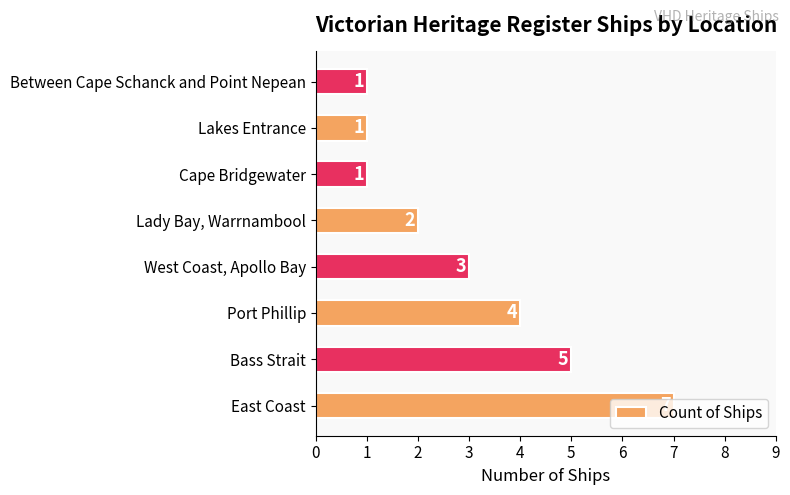

Is it true that the value at Cape Bridgewater is 2?

False